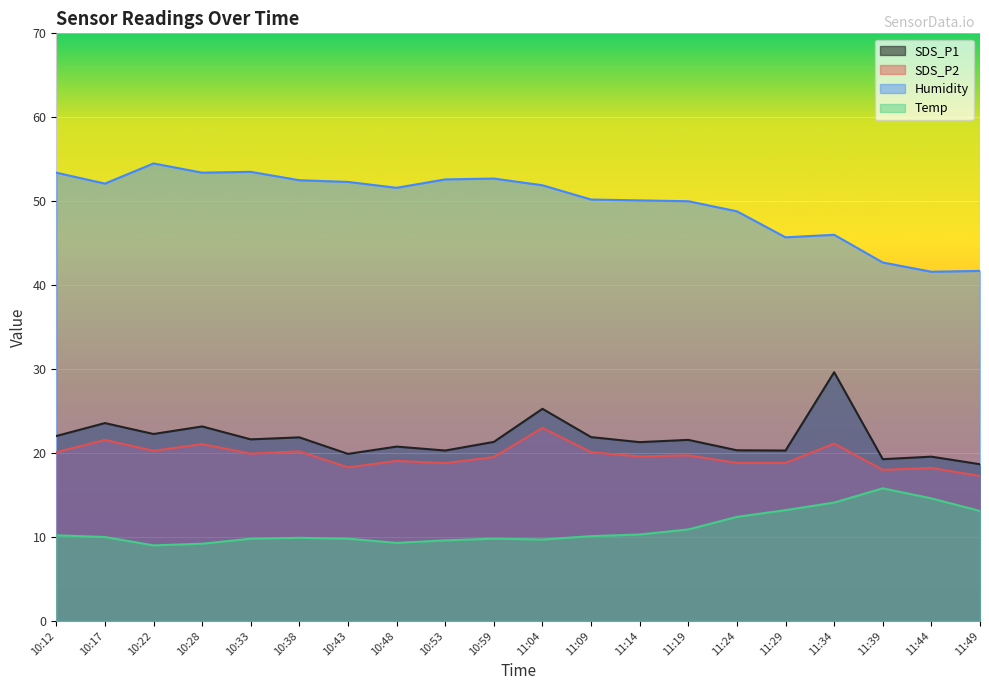

True or false: SDS_P1 and Temp cross at least once.

False